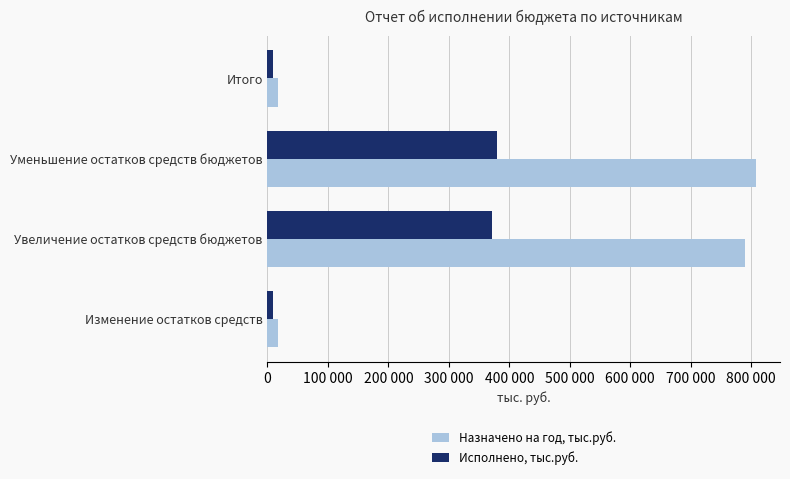

Reading right to left, list all the values displayed in this chart.

Назначено на год, тыс.руб.: 17153.0	807572.9	790419.9	17153.0
Исполнено, тыс.руб.: 8684.2	380271.8	371587.6	8684.2